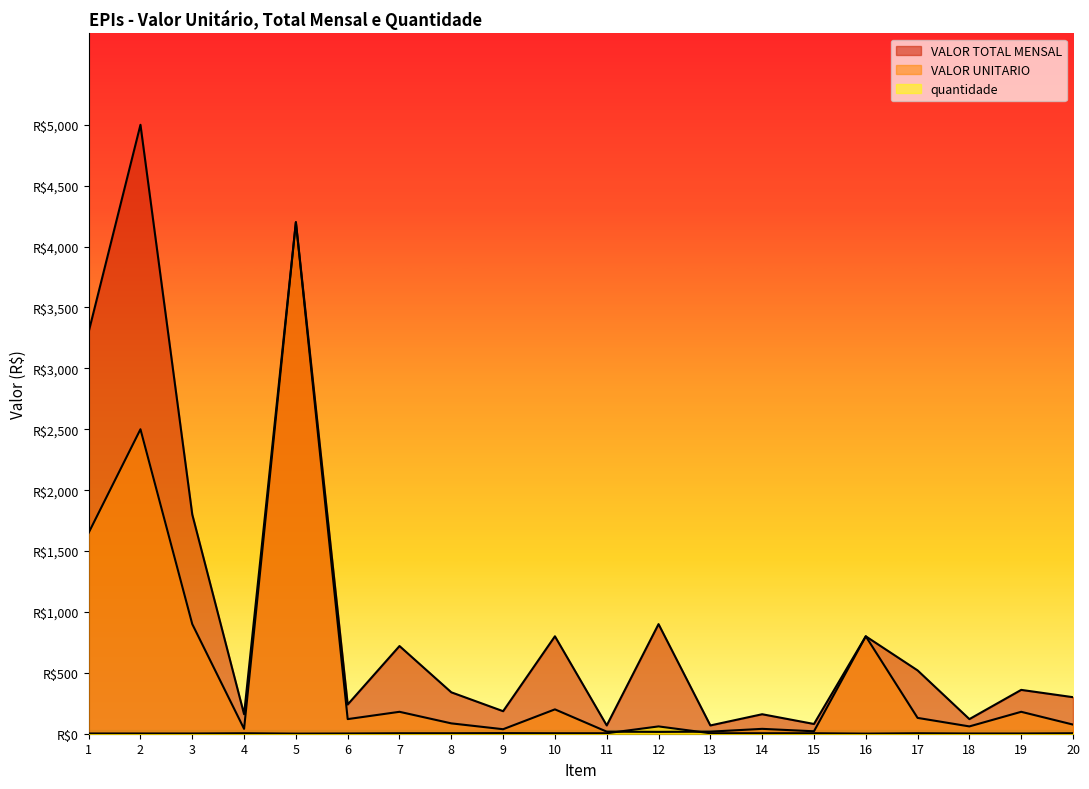

Reading right to left, list all the values displayed in this chart.

VALOR UNITARIO: 20=75	19=180	18=60	17=130	16=800	15=20	14=40	13=17	12=15	11=17	10=200	9=37	8=85	7=180	6=120	5=4200	4=40	3=900	2=2500	1=1650
VALOR TOTAL MENSAL: 20=300	19=360	18=120	17=520	16=800	15=80	14=160	13=68	12=900	11=68	10=800	9=185	8=340	7=720	6=240	5=4200	4=160	3=1800	2=5000	1=3300
quantidade: 20=4	19=2	18=2	17=4	16=1	15=4	14=4	13=4	12=60	11=4	10=4	9=5	8=4	7=4	6=2	5=1	4=4	3=2	2=2	1=2